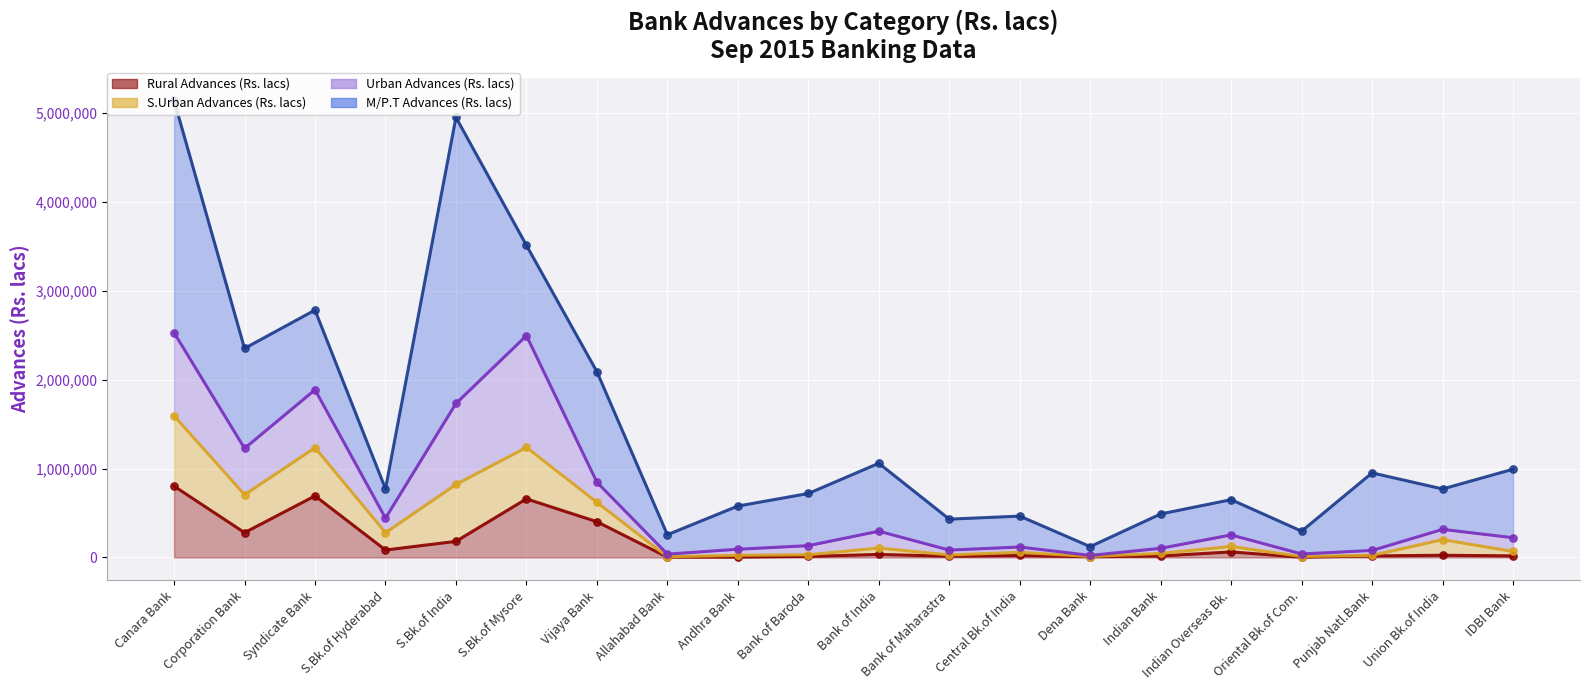

Which series has the largest total across all categories?

M/P.T Advances (Rs. lacs)